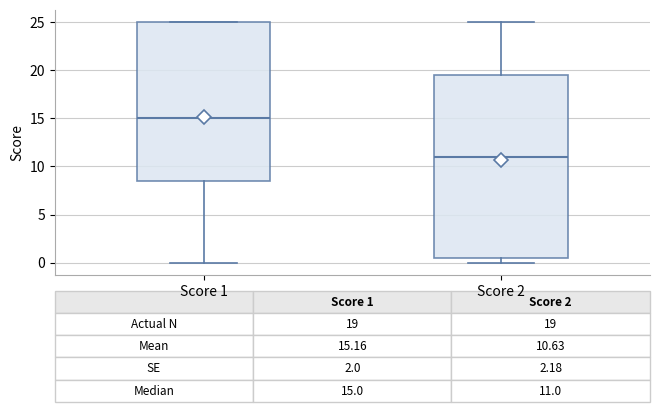

Which box's median line is the lowest?

Score 2